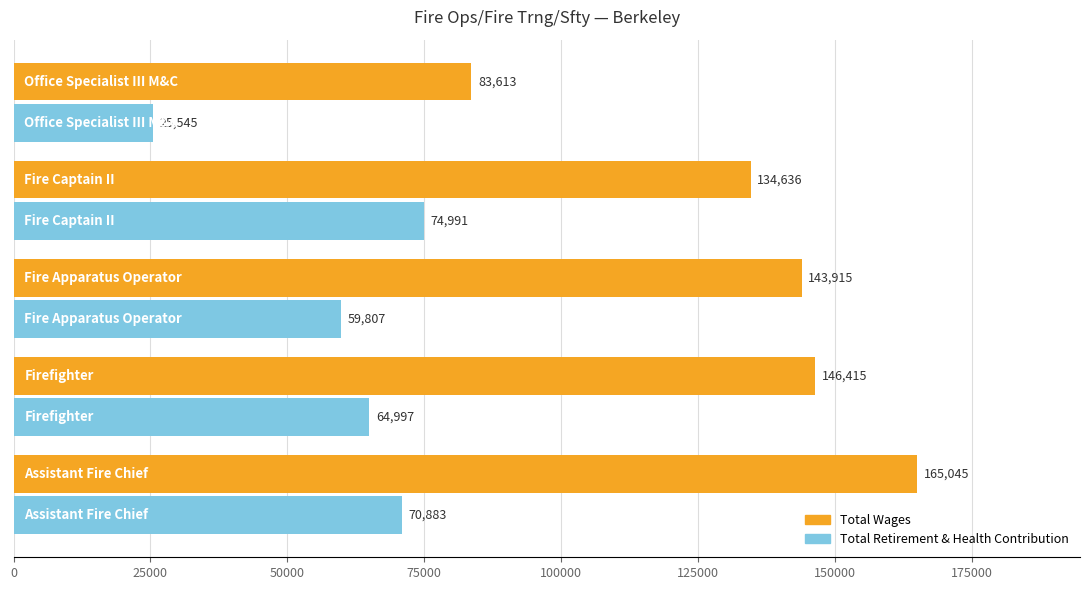

Which series has the largest total across all categories?

Total Wages